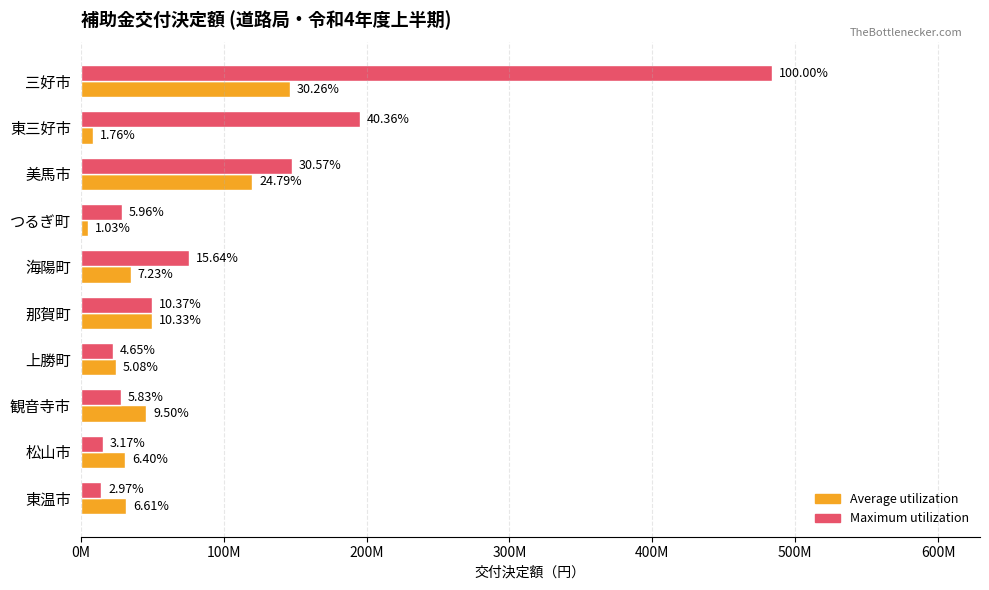

What are all the series names shown in the legend?

Average utilization, Maximum utilization